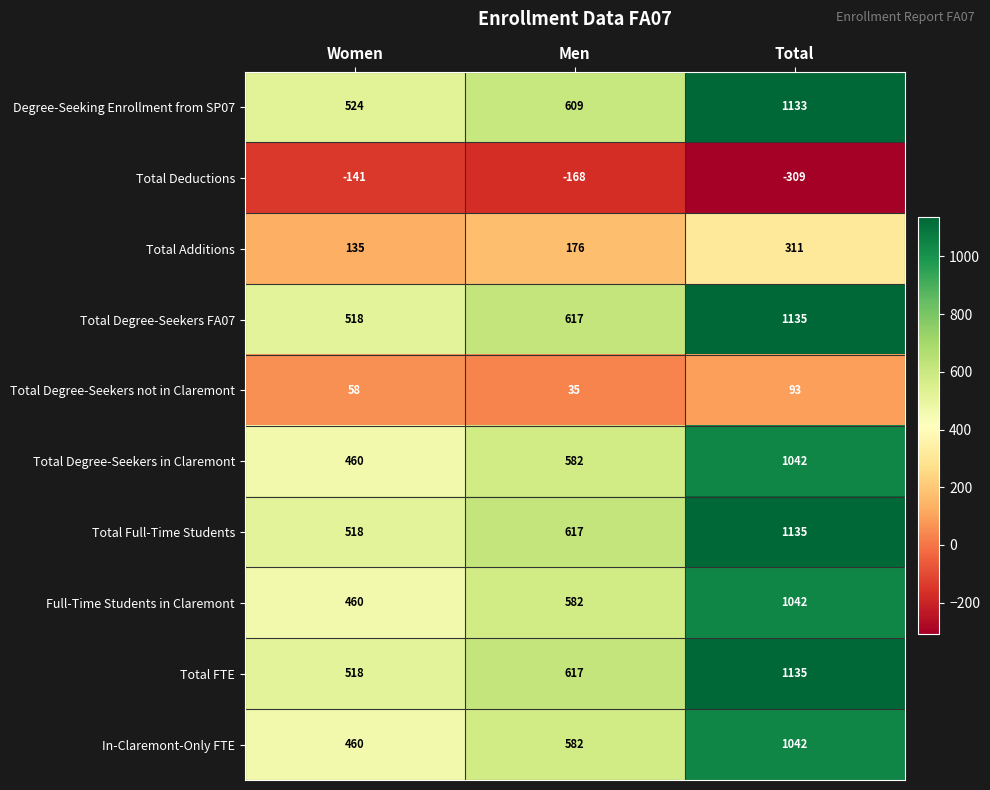

Reading left to right, extract all data points from this chart.

Degree-Seeking Enrollment from SP07: 524	609	1133
Total Deductions: -141	-168	-309
Total Additions: 135	176	311
Total Degree-Seekers FA07: 518	617	1135
Total Degree-Seekers not in Claremont: 58	35	93
Total Degree-Seekers in Claremont: 460	582	1042
Total Full-Time Students: 518	617	1135
Full-Time Students in Claremont: 460	582	1042
Total FTE: 518	617	1135
In-Claremont-Only FTE: 460	582	1042